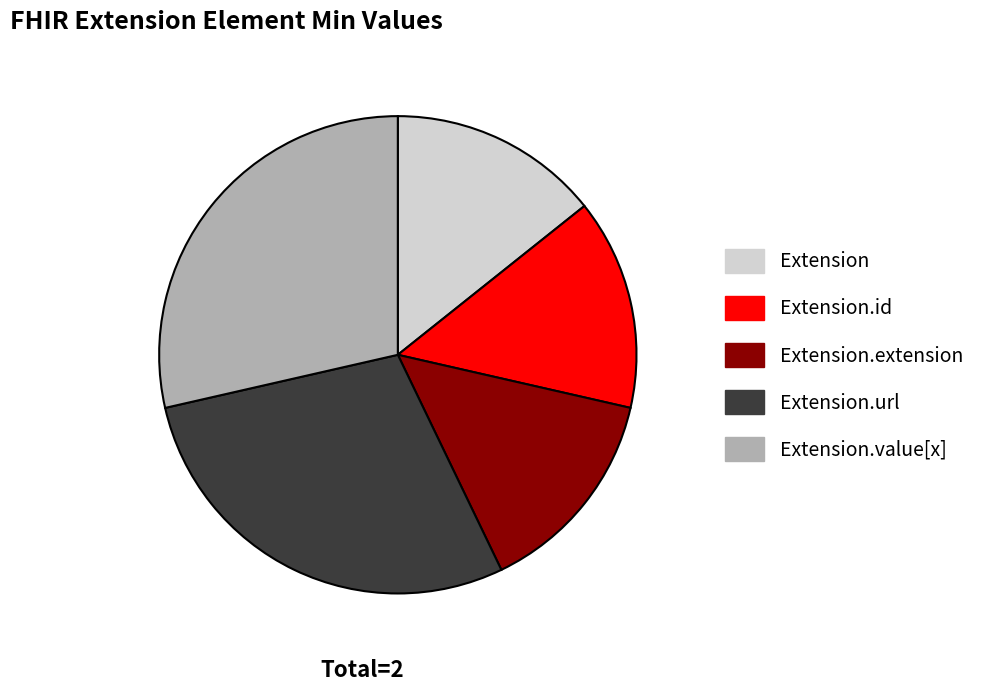

Does any single category account for the majority?

No